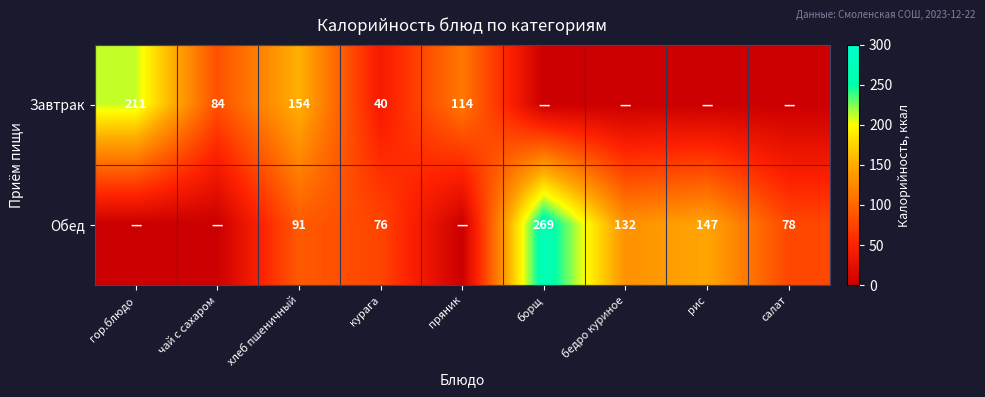

The value of Завтрак at хлеб пшеничный is 154. True or false?

True